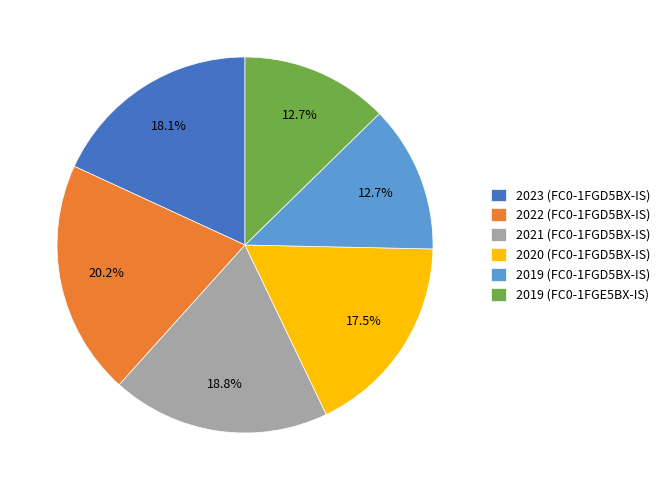

Between 2023 (FC0-1FGD5BX-IS) and 2020 (FC0-1FGD5BX-IS), which is larger?

2023 (FC0-1FGD5BX-IS)